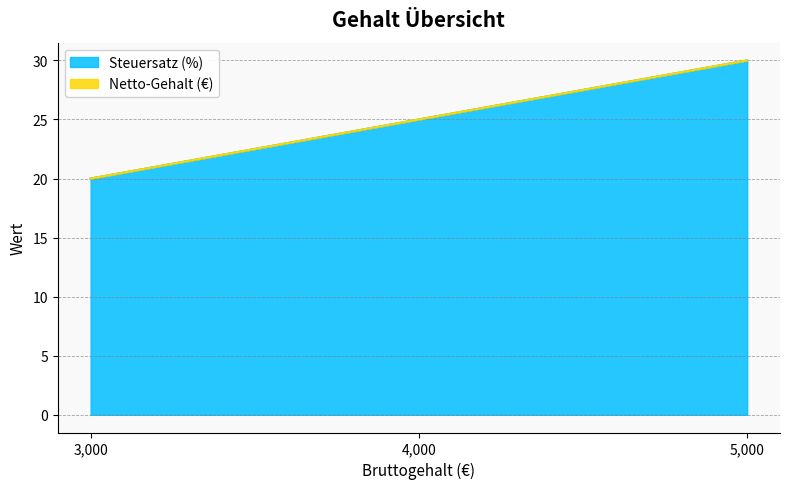

Approximately how many times larger is the value at 5000 compared to 3000?

1.5